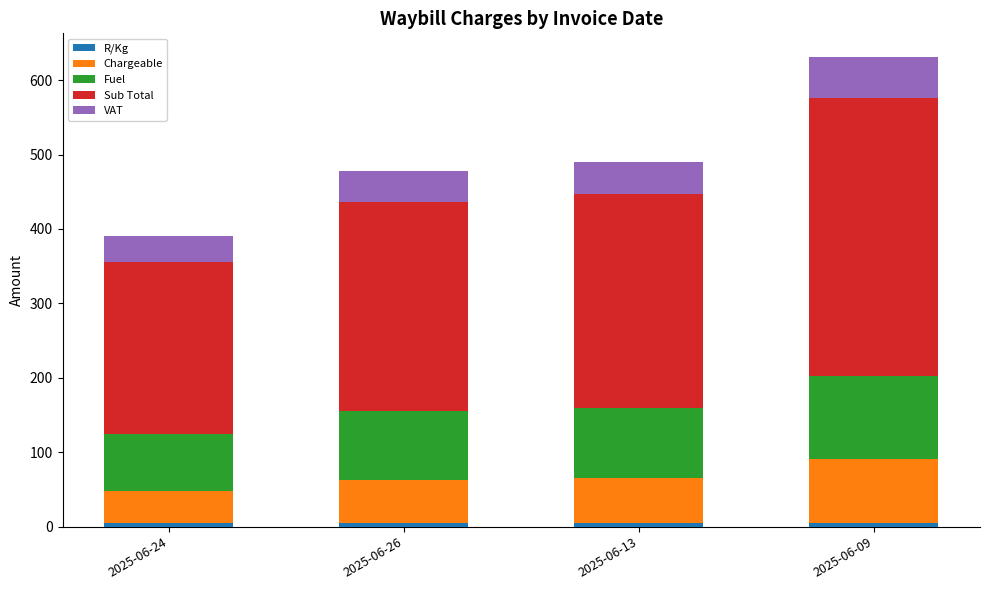

How many categories are shown in the chart?

4